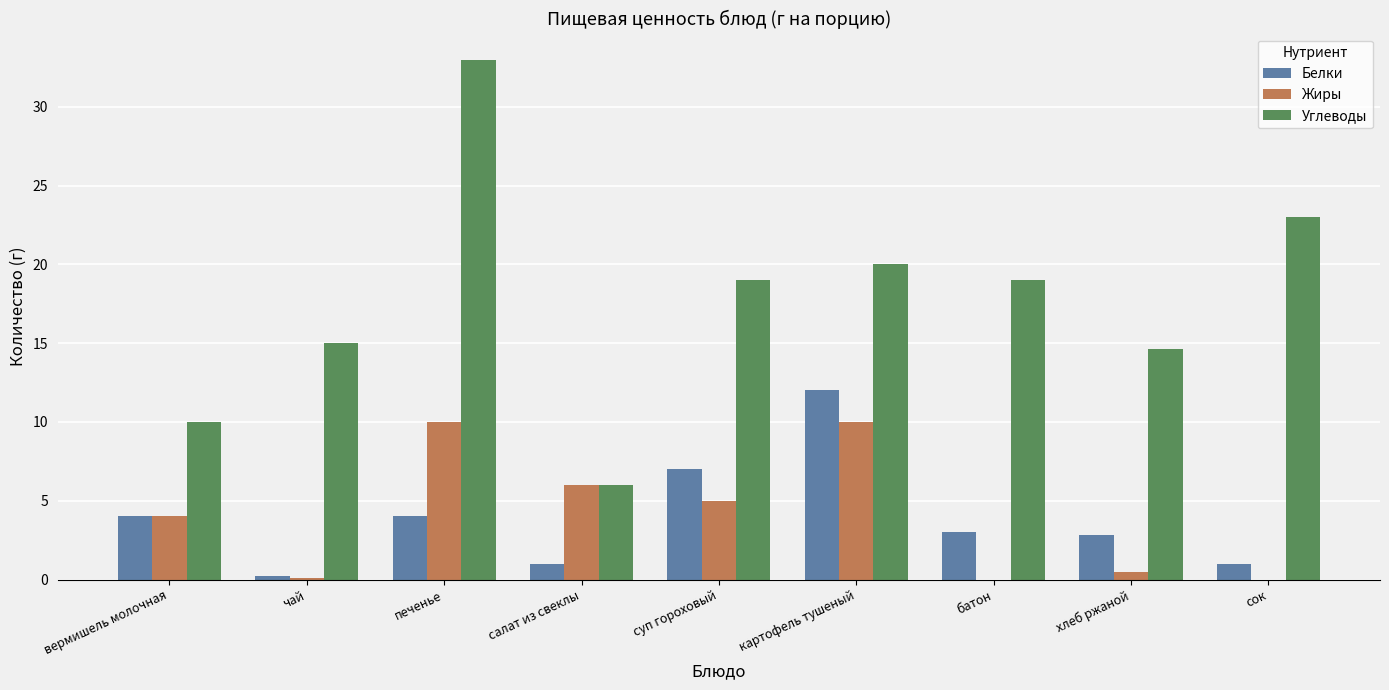

Between суп гороховый and хлеб ржаной, which series saw the biggest shift?

Жиры